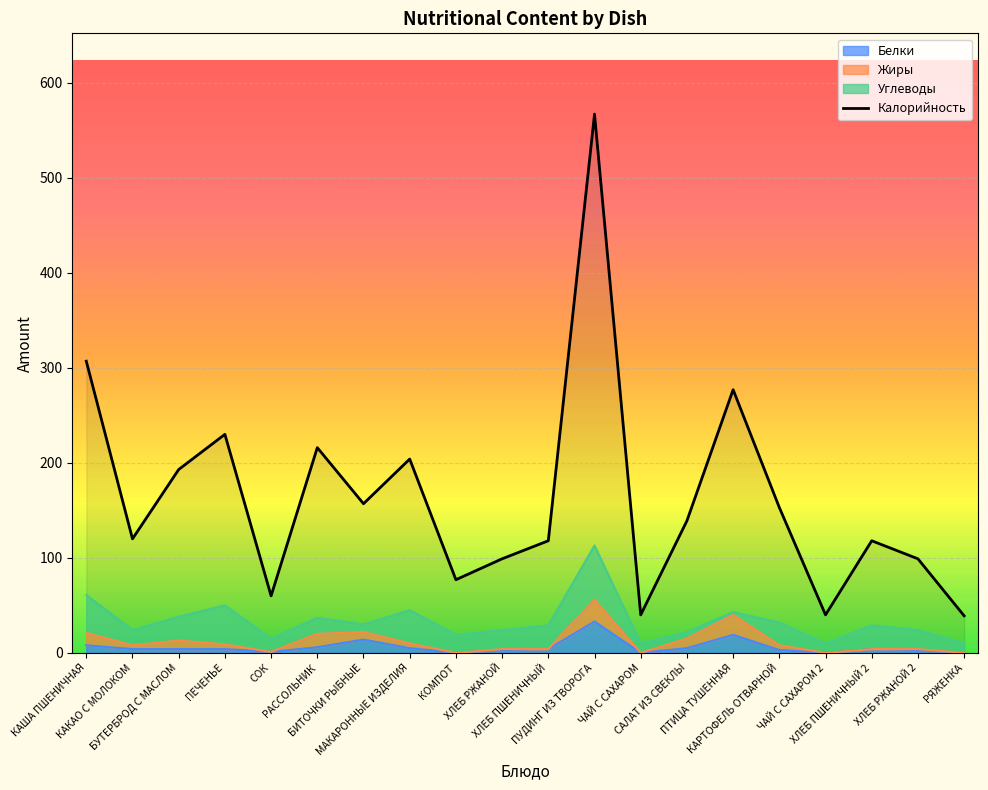

Read the value at САЛАТ ИЗ СВЕКЛЫ, to the nearest 10.

140